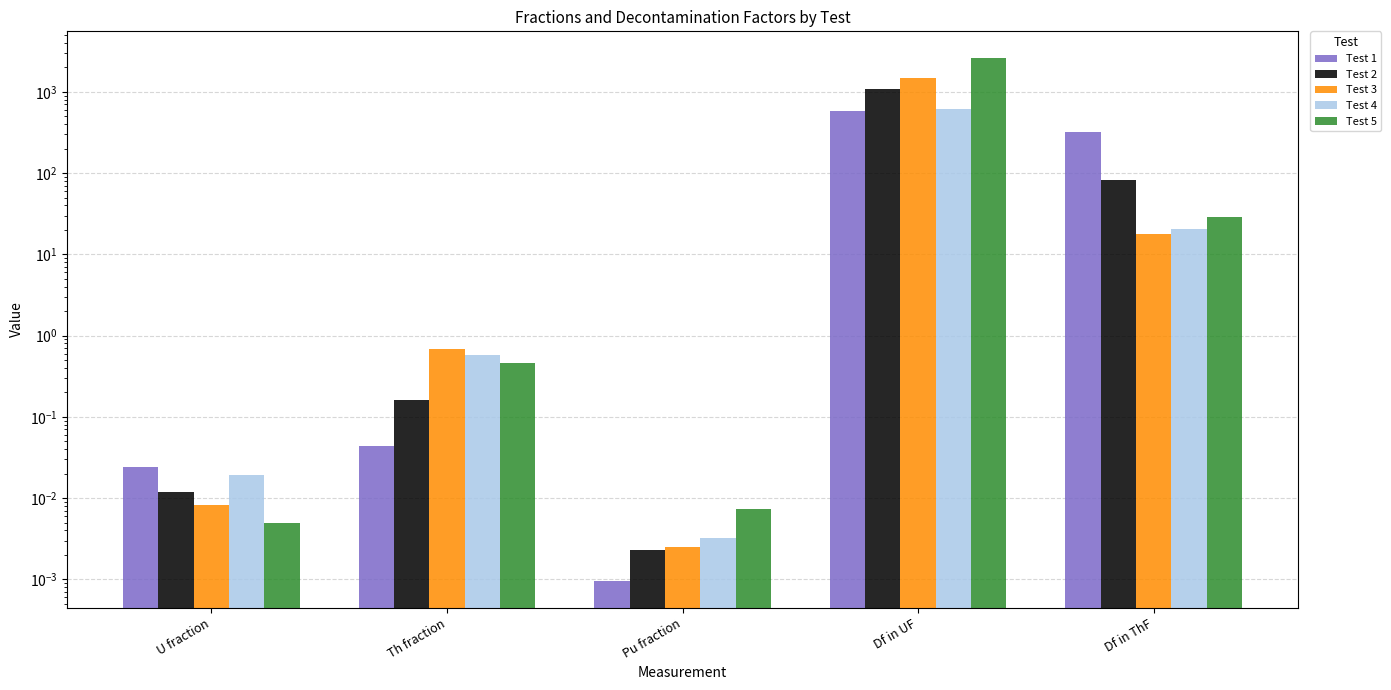

What is the difference between the Test 3 values at Pu fraction and Th fraction?

0.7